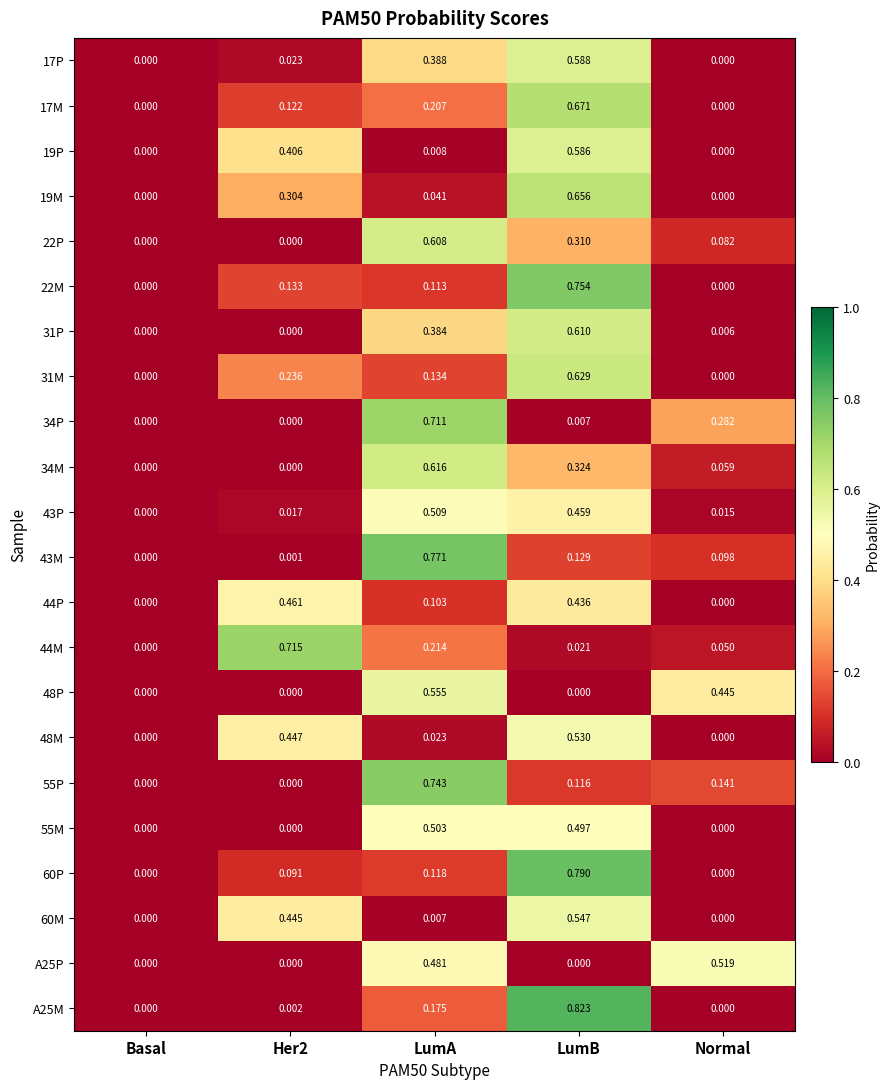

Is the value of 17M at LumA greater than the value of 17P at Basal?

Yes